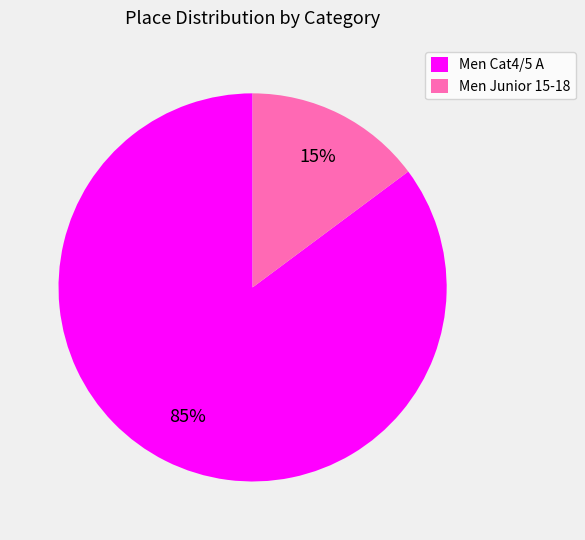

To the nearest percent, what is the average slice percentage?

50%